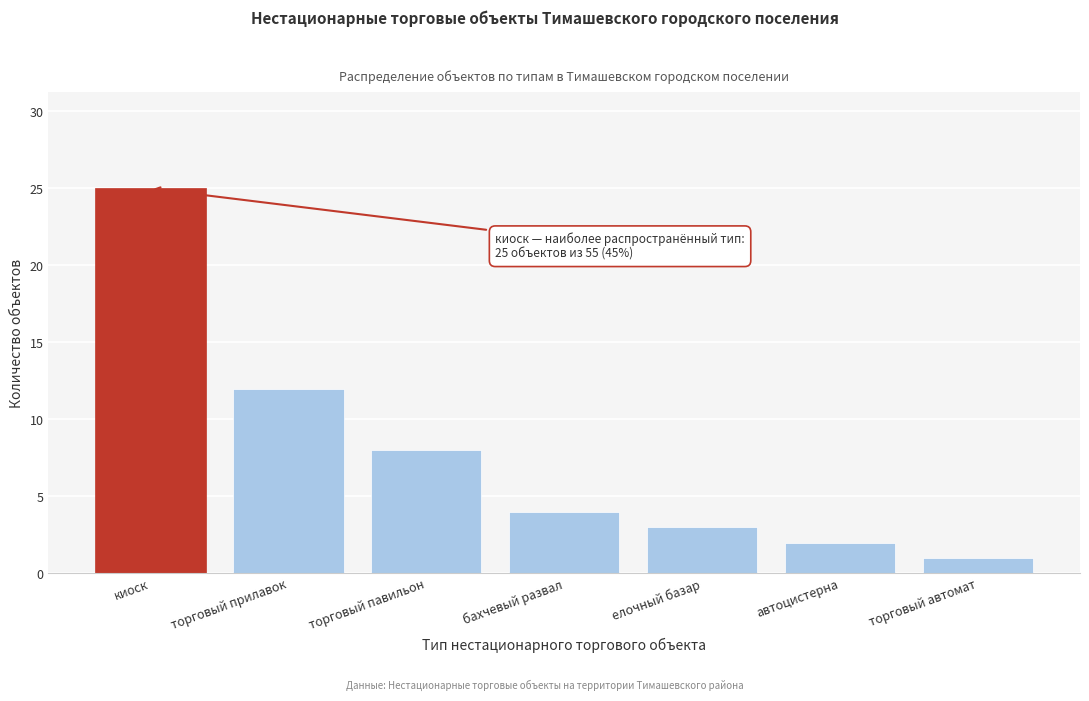

Reading left to right, transcribe all the data shown in this chart.

киоск=25	торговый прилавок=12	торговый павильон=8	бахчевый развал=4	елочный базар=3	автоцистерна=2	торговый автомат=1